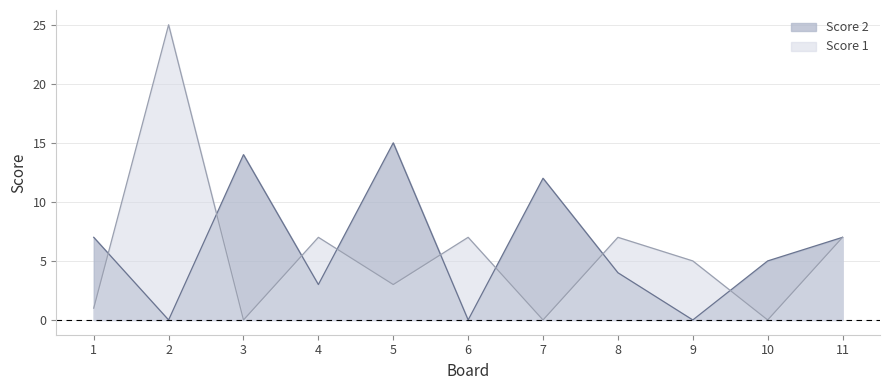

What is the value of the Score 2 point at the 11th from the left?

7